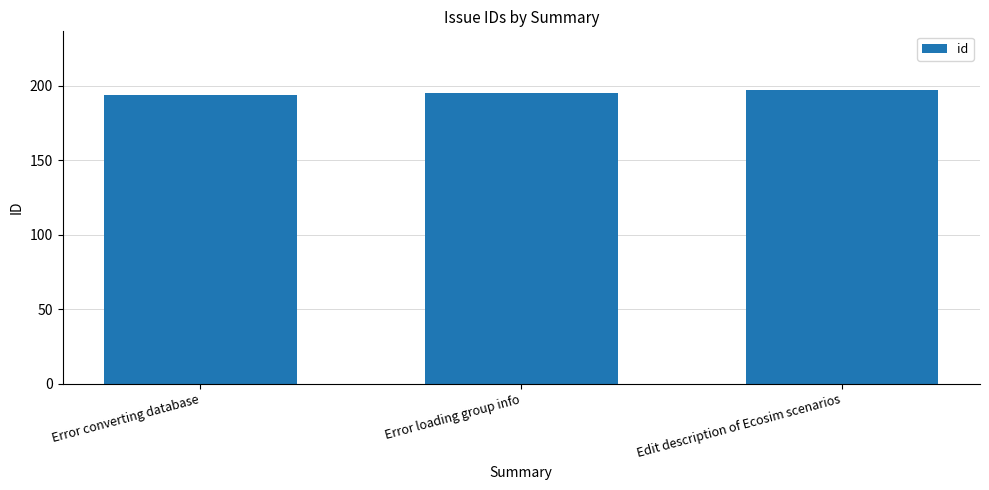

What value does the data have at Edit description of Ecosim scenarios?

197